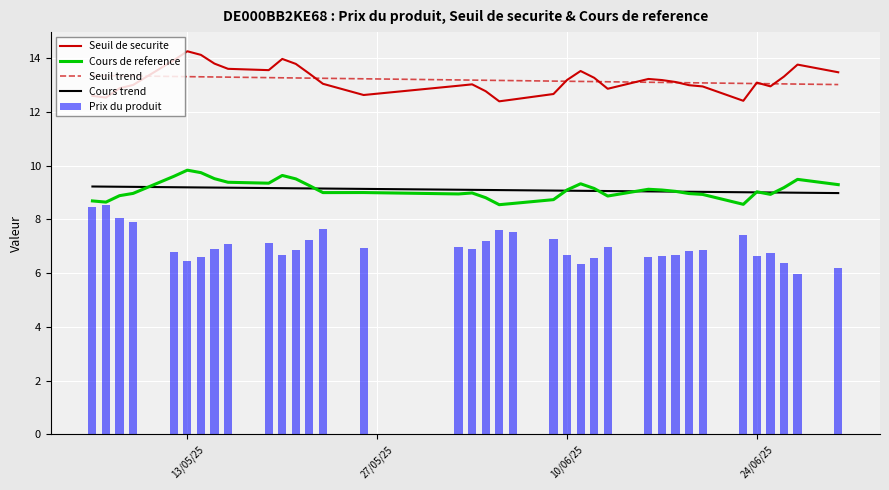

True or false: Seuil trend has a value of 13.3 at 13/05/25.

True